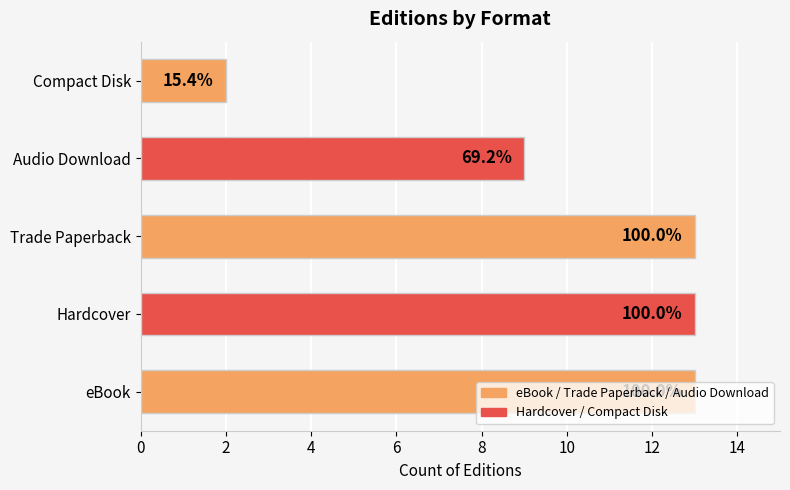

How many values are between 9 and 13?

4